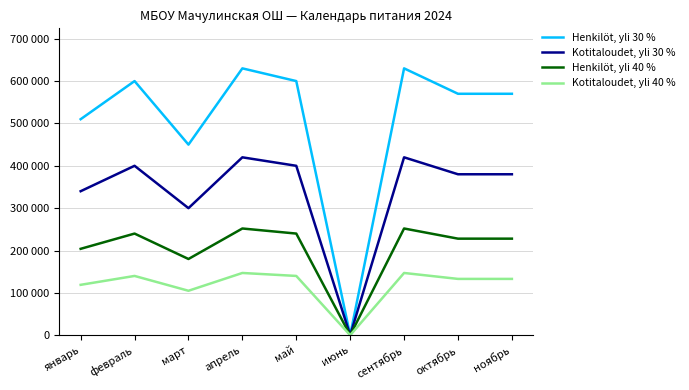

What are all the series names shown in the legend?

Henkilöt, yli 30 %, Kotitaloudet, yli 30 %, Henkilöt, yli 40 %, Kotitaloudet, yli 40 %